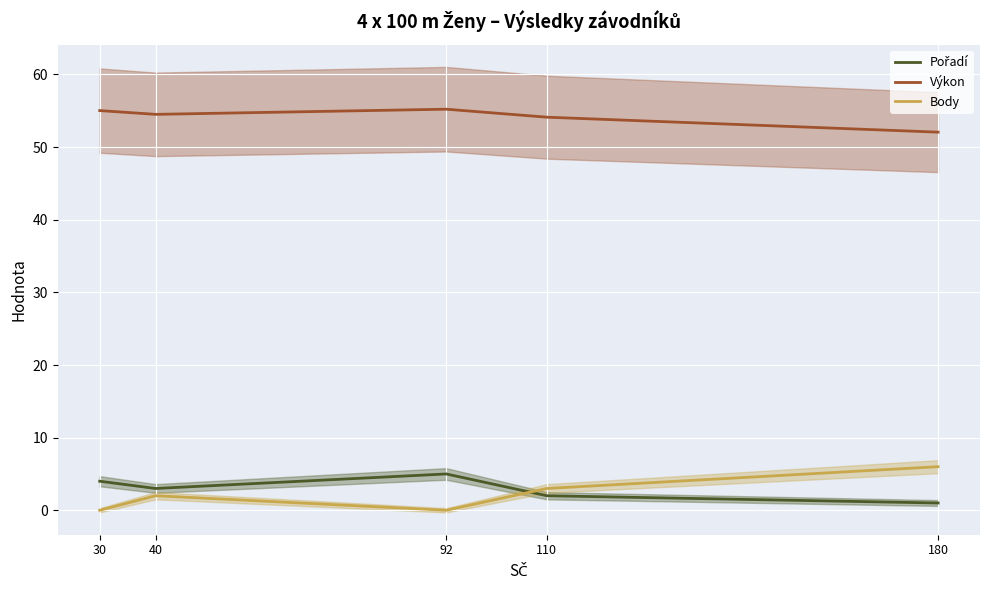

The value of Body at 92 is -3.6. True or false?

False